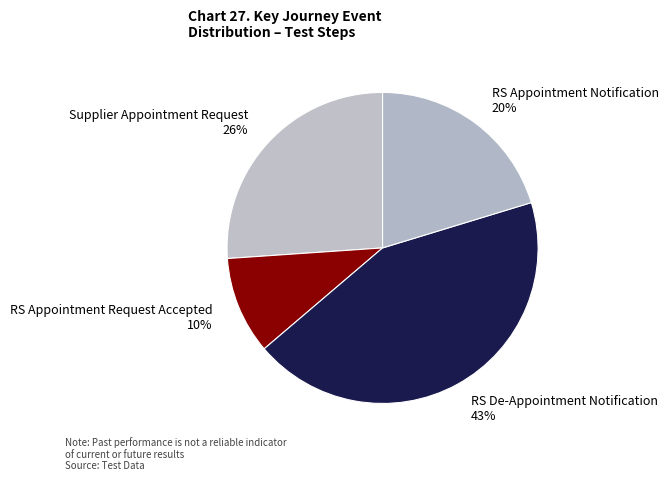

Which slice is the largest?

RS De-Appointment Notification